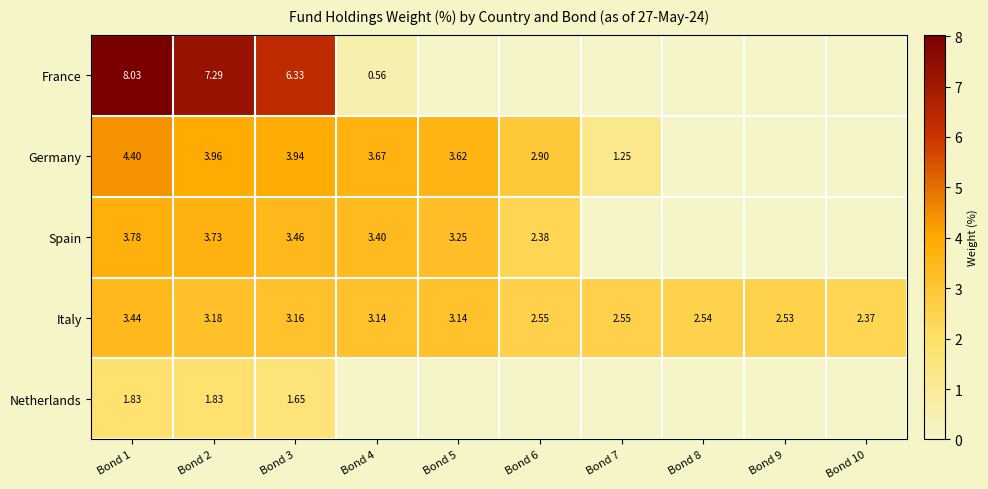

Count the number of categories in the chart.

10